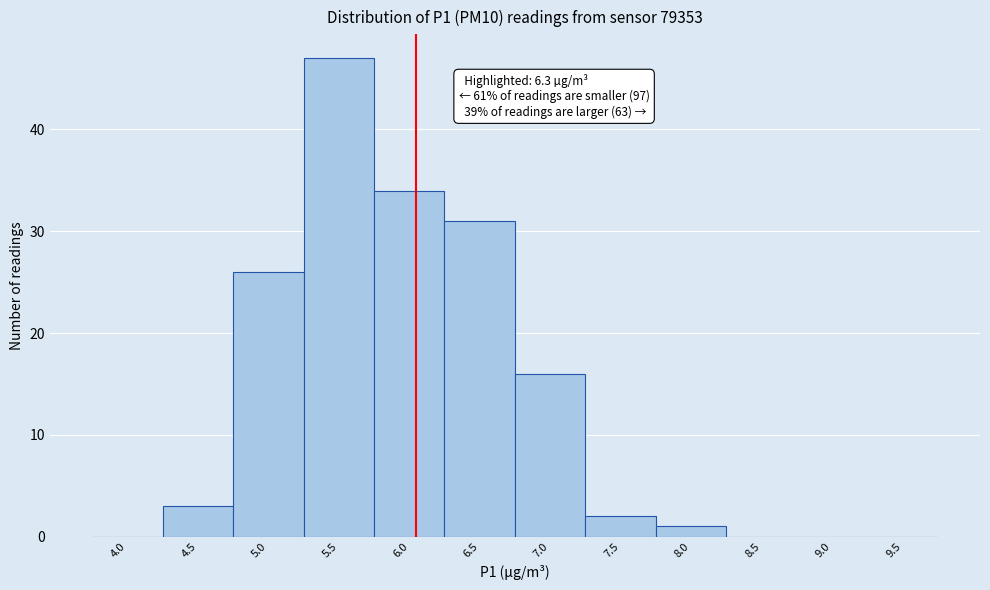

Reading left to right, what are all the values shown in this chart?

4.0=0	4.5=3	5.0=26	5.5=47	6.0=34	6.5=31	7.0=16	7.5=2	8.0=1	8.5=0	9.0=0	9.5=0